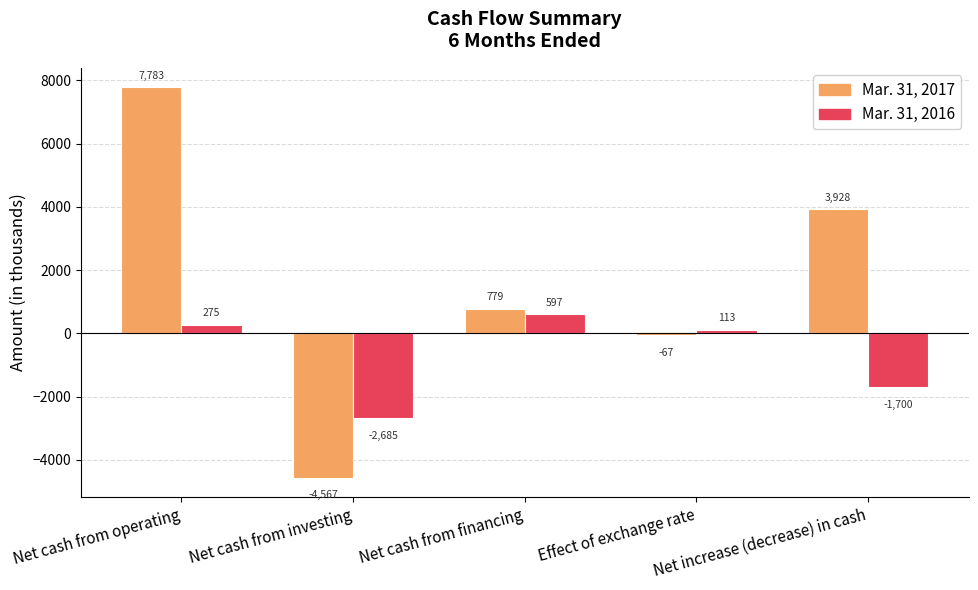

How many categories are shown in the chart?

5